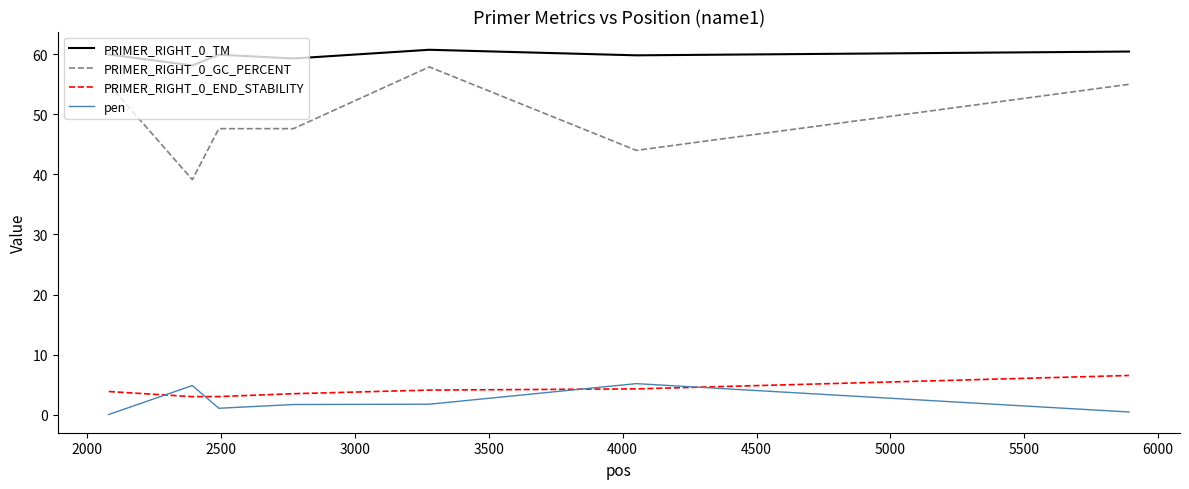

At how many categories does at least one series exceed 59?

6